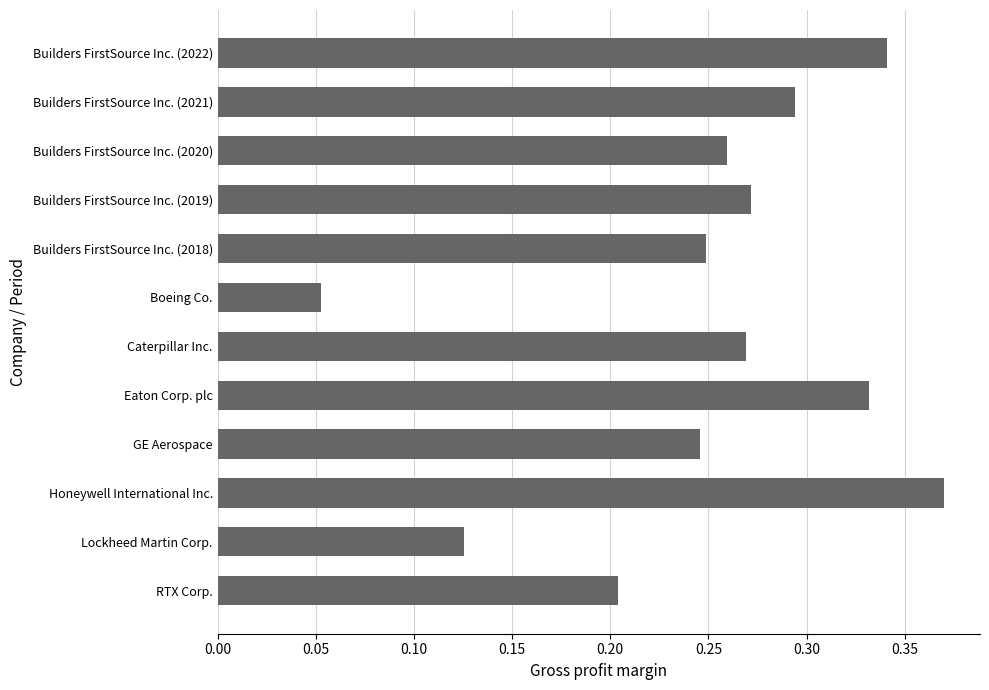

Does the chart contain any negative values?

No